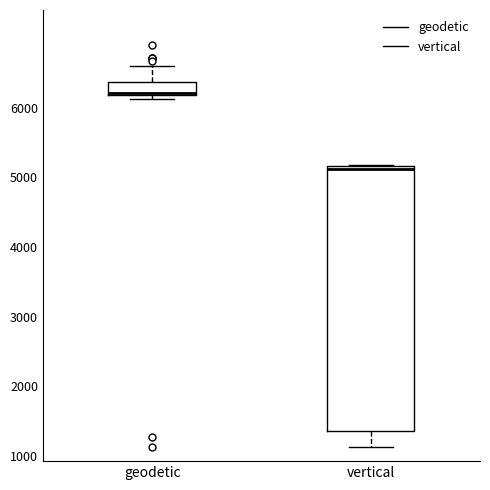

Reading left to right, read every box against the y-axis: the position of its median line, the range the box covers, and the ends of its whiskers. The values are not printed on the chart, so give them approximately, as read against the axis.

geodetic: median 6200 (drawn on the box's lower edge), box 6200 to 6400, whiskers 6100 to 6600
vertical: median 5100, box 1400 to 5200, whiskers 1100 to 5200